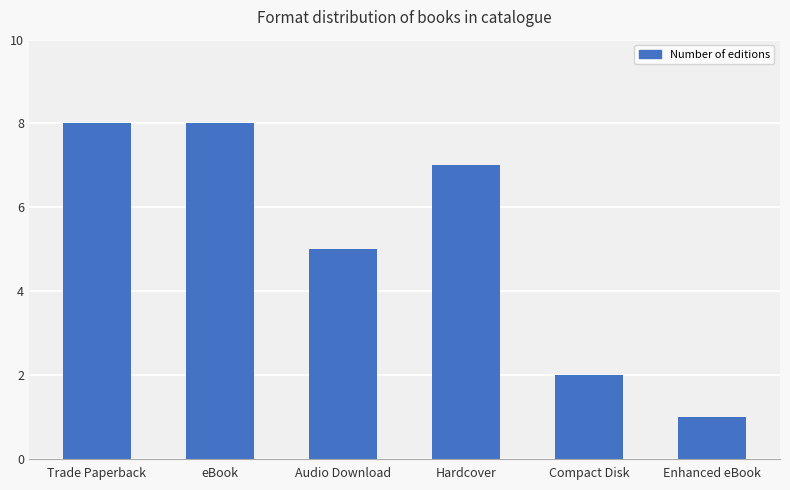

What is the sum of the values at Audio Download and Trade Paperback?

13